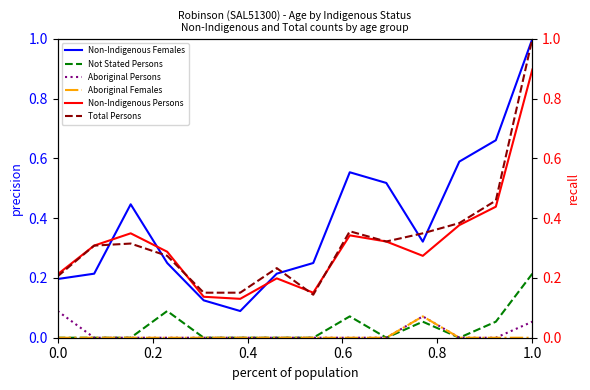

Count the Aboriginal Females values in the range 0 to 1.

14